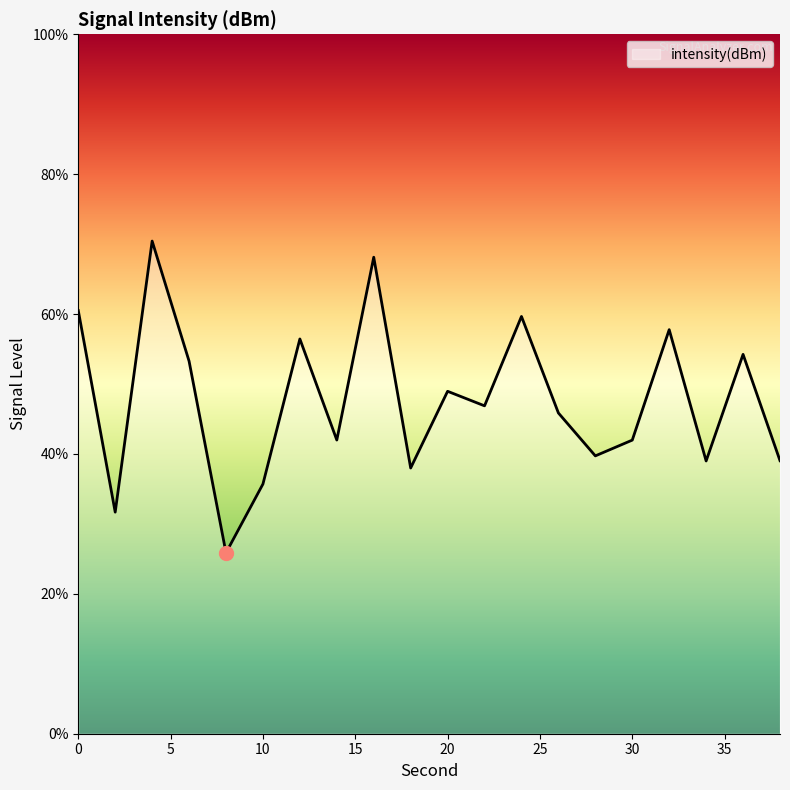

True or false: the data has more than 2 interior local peaks.

True